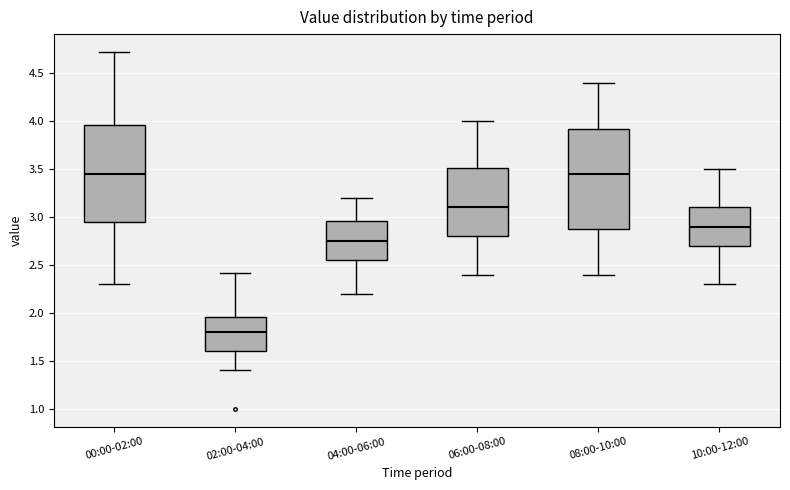

Where is the lower edge of the box for 10:00-12:00 on the y-axis? The values are not printed on the chart, so give them approximately, as read against the axis.

2.70